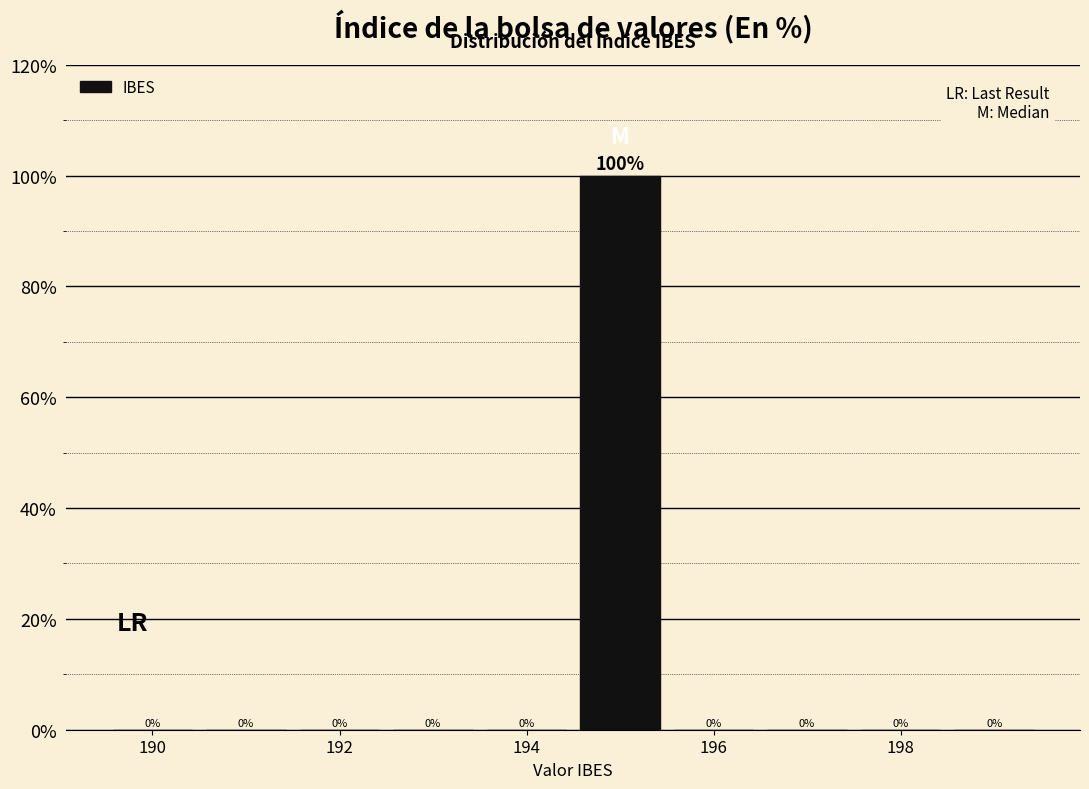

Over which range of the x-axis is the bar tallest?

194.4 to 195.4